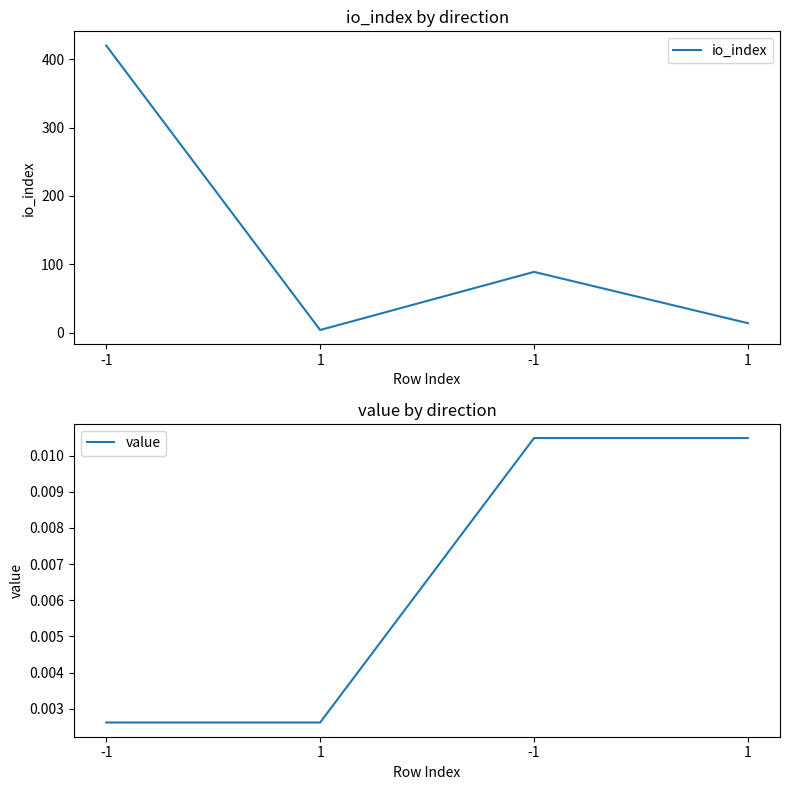

Rank the series by their maximum value, from highest to lowest.

io_index, value